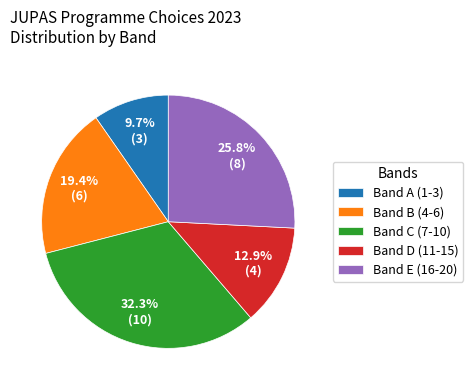

How much of the chart is everything except Band C (7-10)?

67.7%